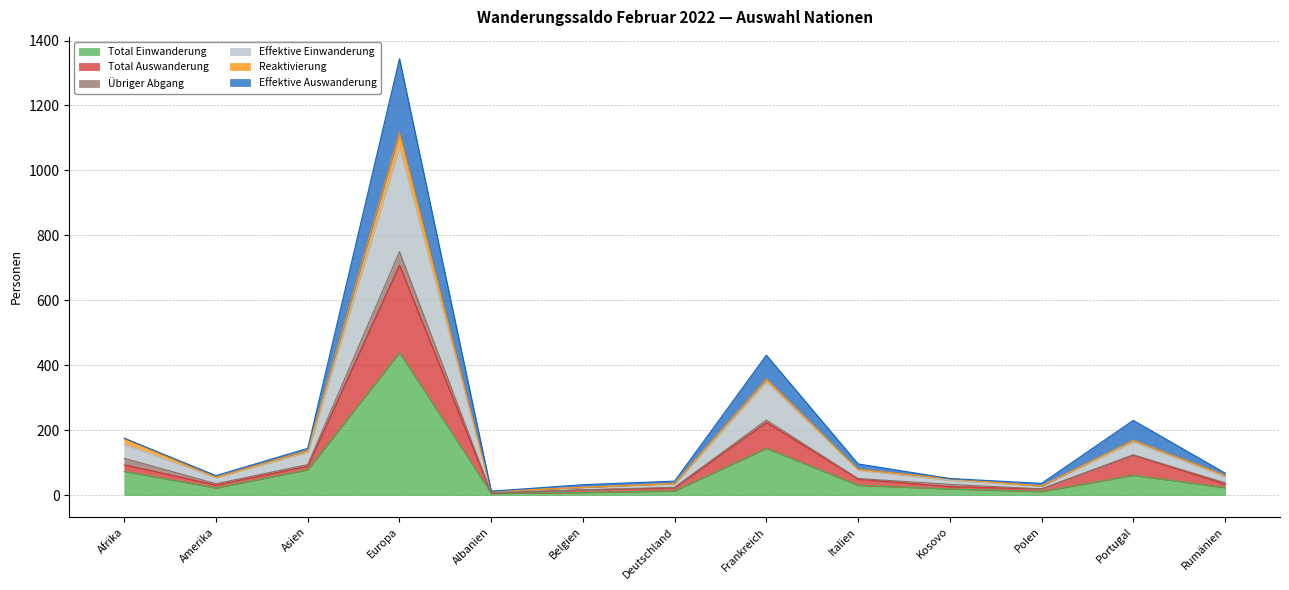

What is the maximum value for Total Einwanderung?

439